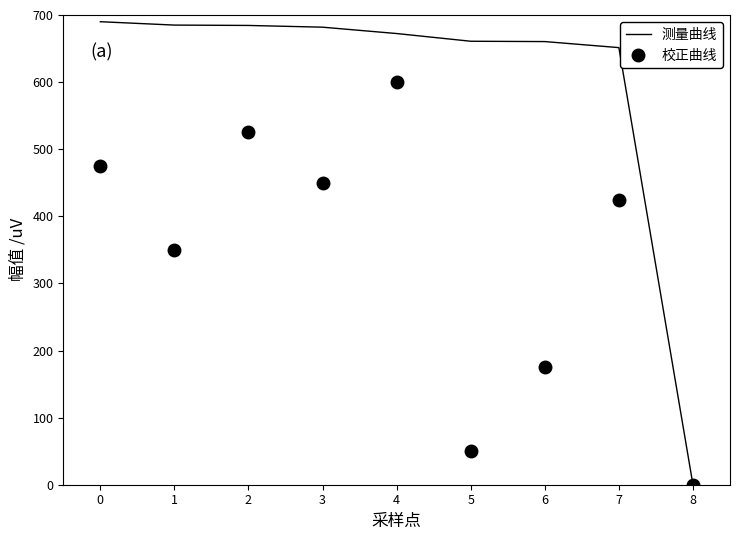

What is the maximum value for 校正曲线?

600.0